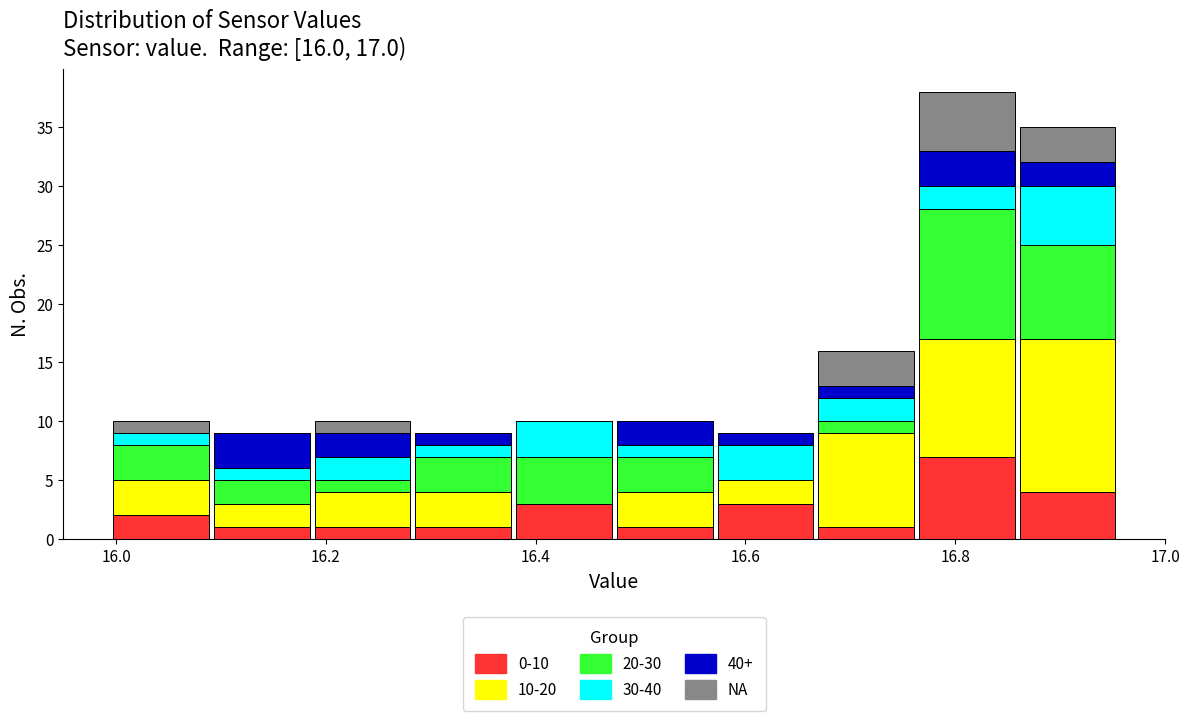

Which range on the x-axis has the tallest stacked bar (by total height)?

16.76 to 16.86